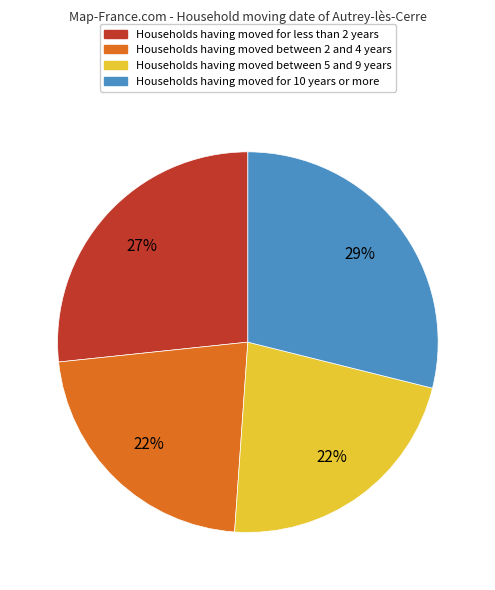

To the nearest percent, what is the difference between the largest and smallest slice percentages?

7%